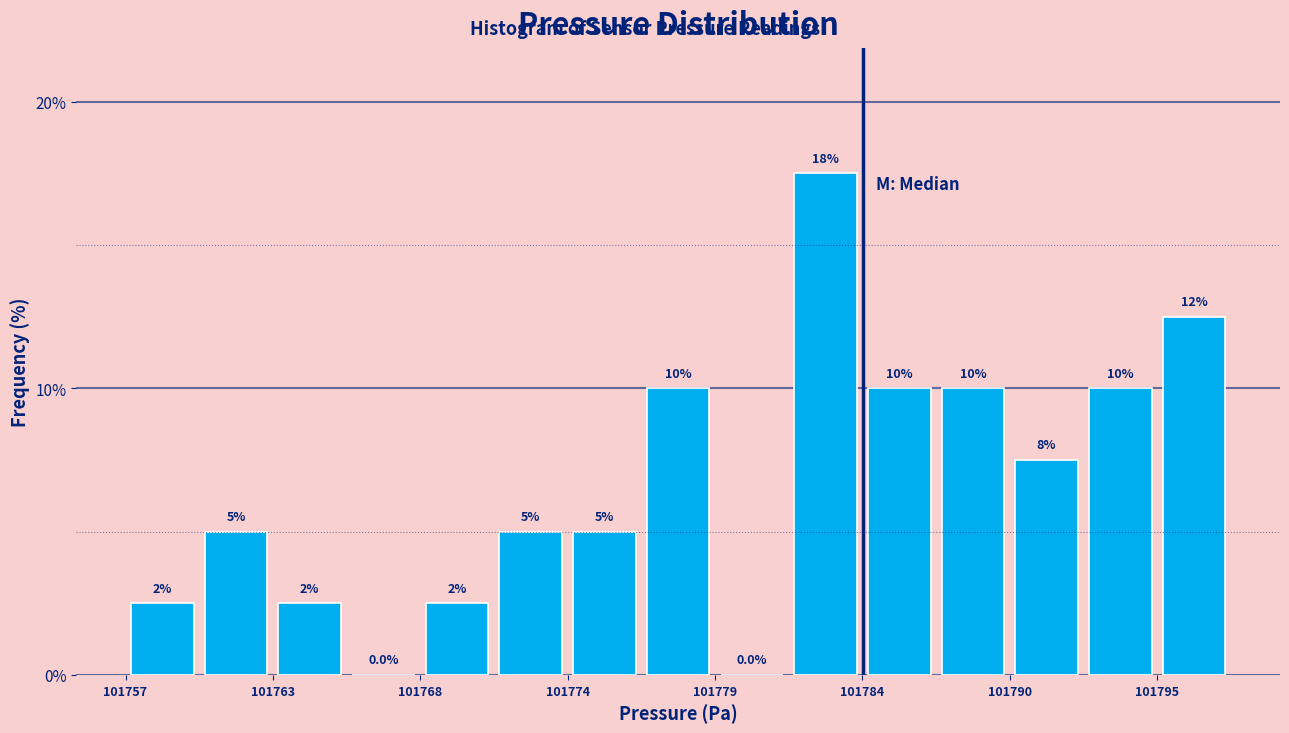

Around what value on the x-axis is the tallest bar? Give the approximate position of its centre, as read against the axis.

101783